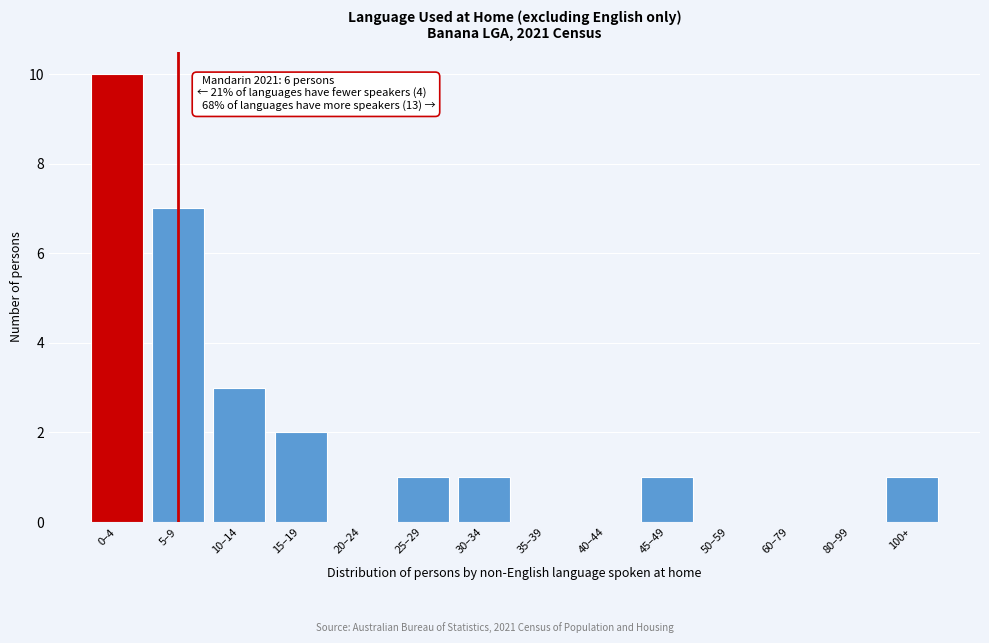

Reading left to right, list all the values displayed in this chart.

0–4=10	5–9=7	10–14=3	15–19=2	20–24=0	25–29=1	30–34=1	35–39=0	40–44=0	45–49=1	50–59=0	60–79=0	80–99=0	100+=1